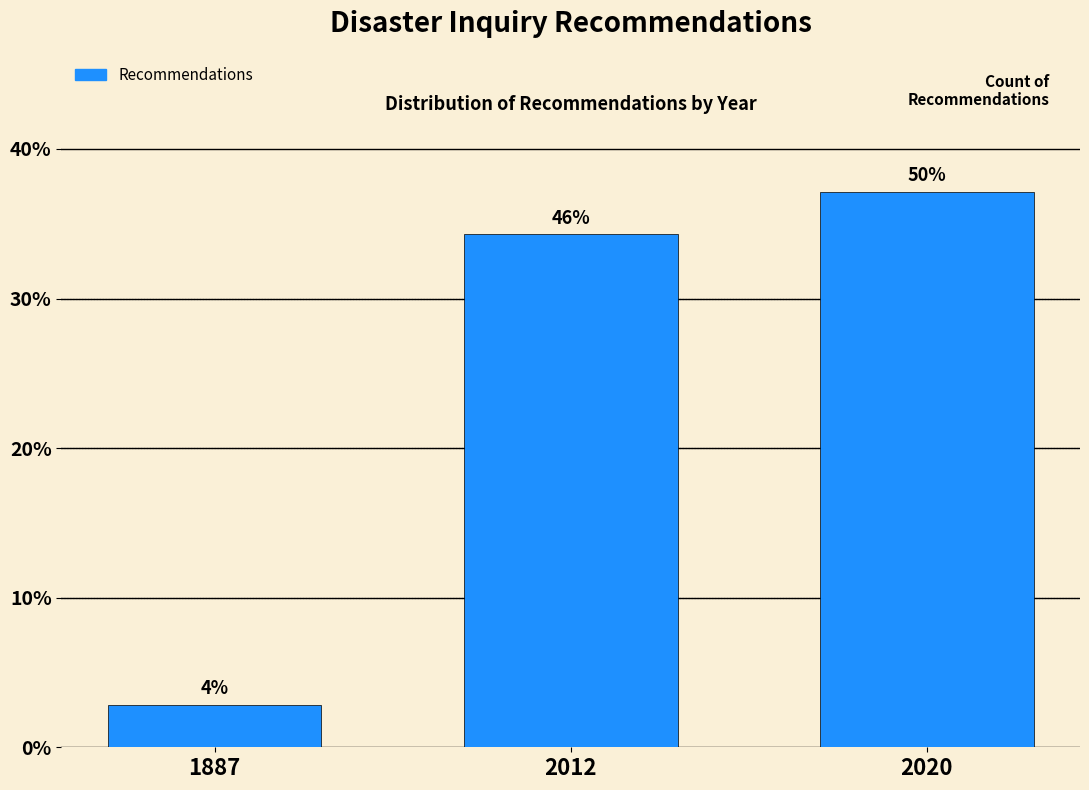

Are the bars horizontal?

No